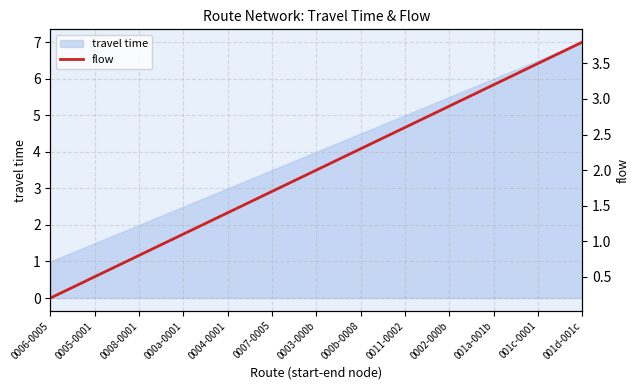

The chart shows a value of 1.7 at 0002-000b. True or false?

False